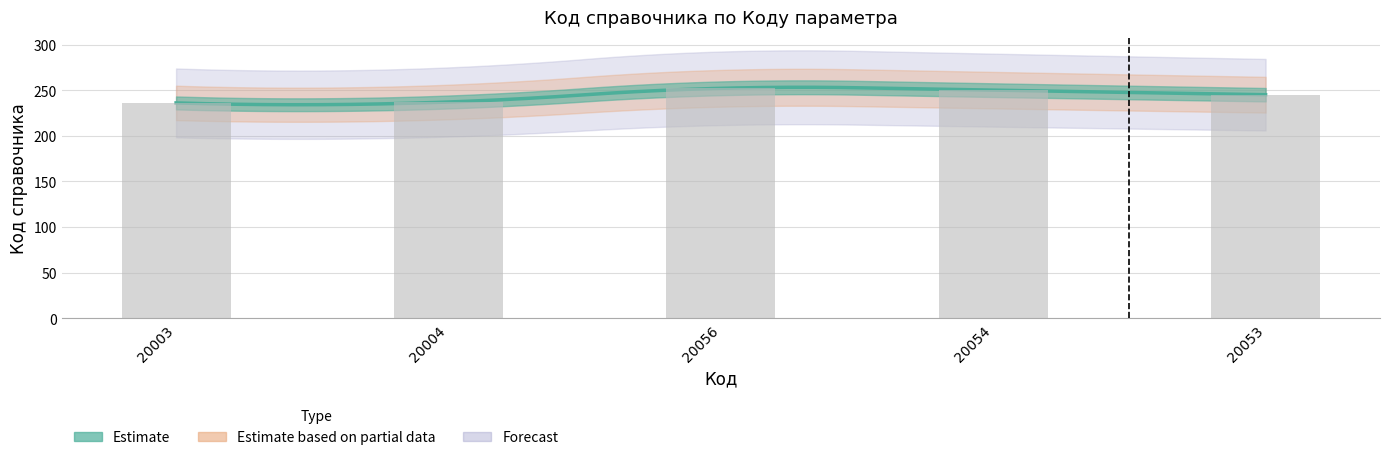

Are the bars horizontal?

No